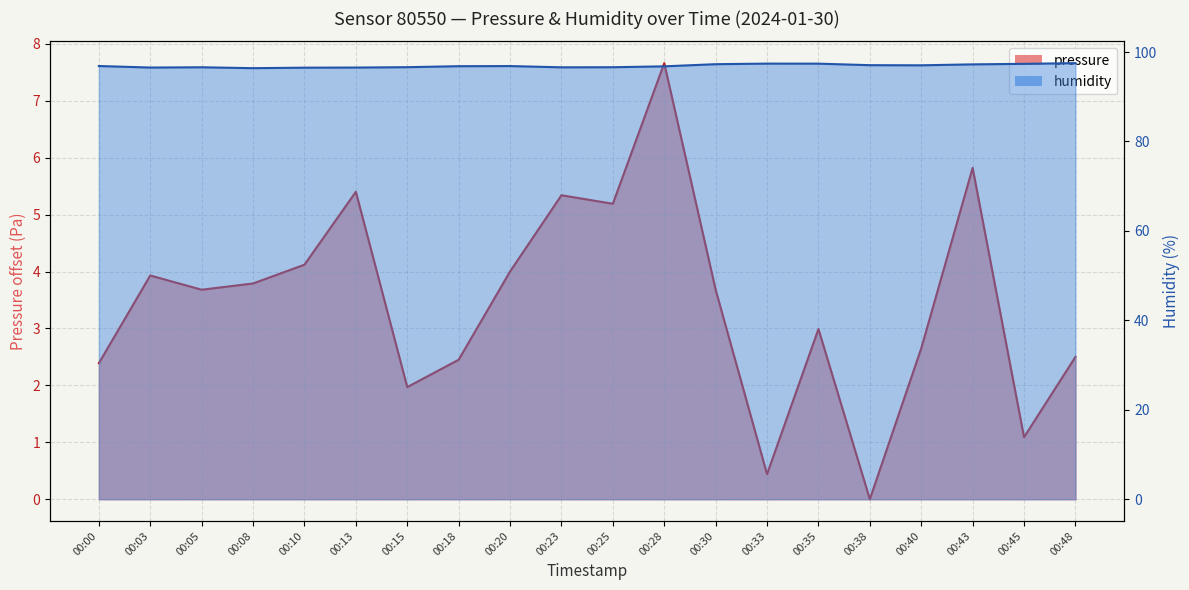

True or false: pressure has a value of 0.5 at 00:45.

False